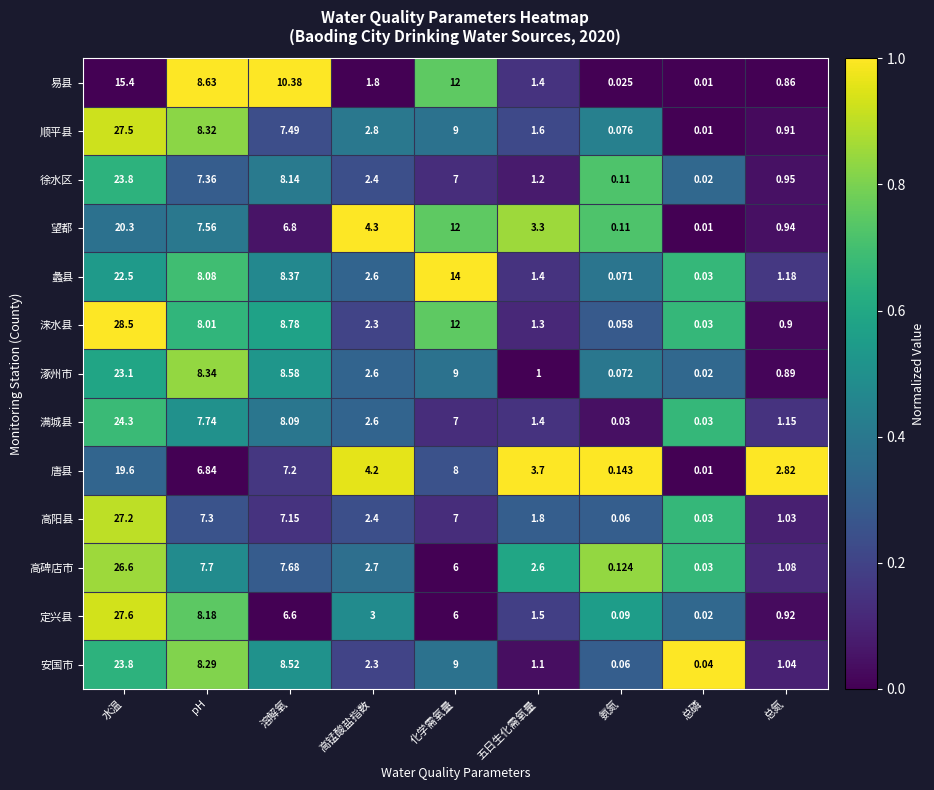

Which category has the lowest value in the 望都 series?

总磷